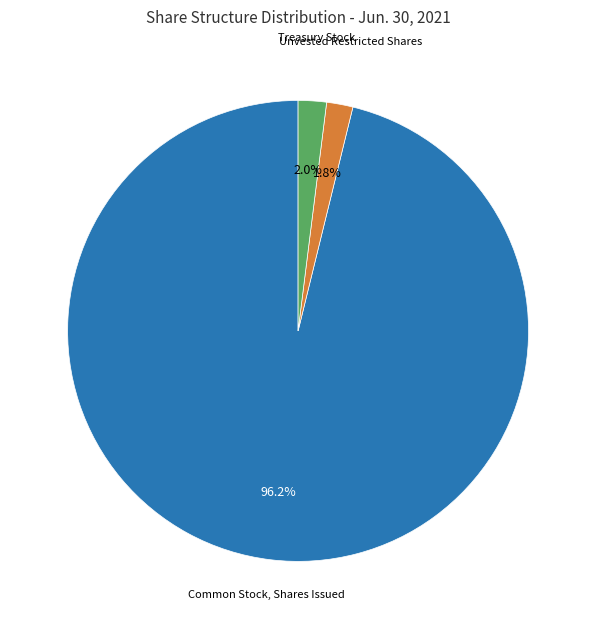

What is the total percentage of Unvested Restricted Shares and Treasury Stock?

3.8%